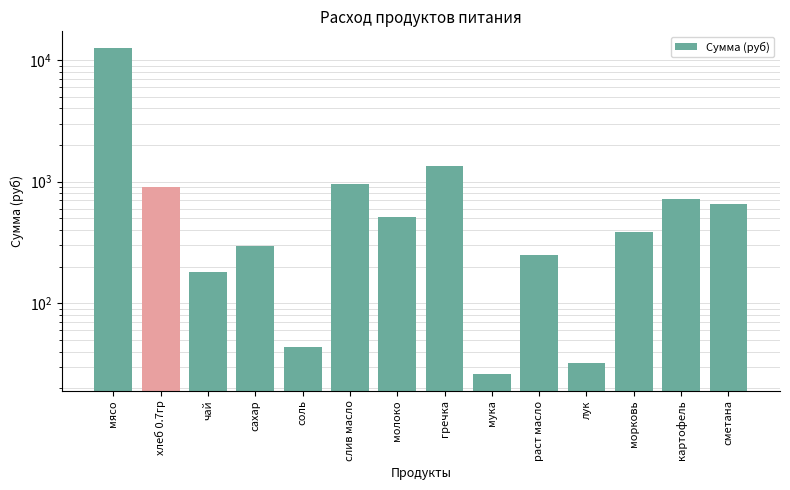

Reading left to right, extract all data points from this chart.

12635.0	907.7	180.5	297.8	43.3	950.6	509.0	1353.8	26.0	249.1	32.5	388.1	722.0	649.8